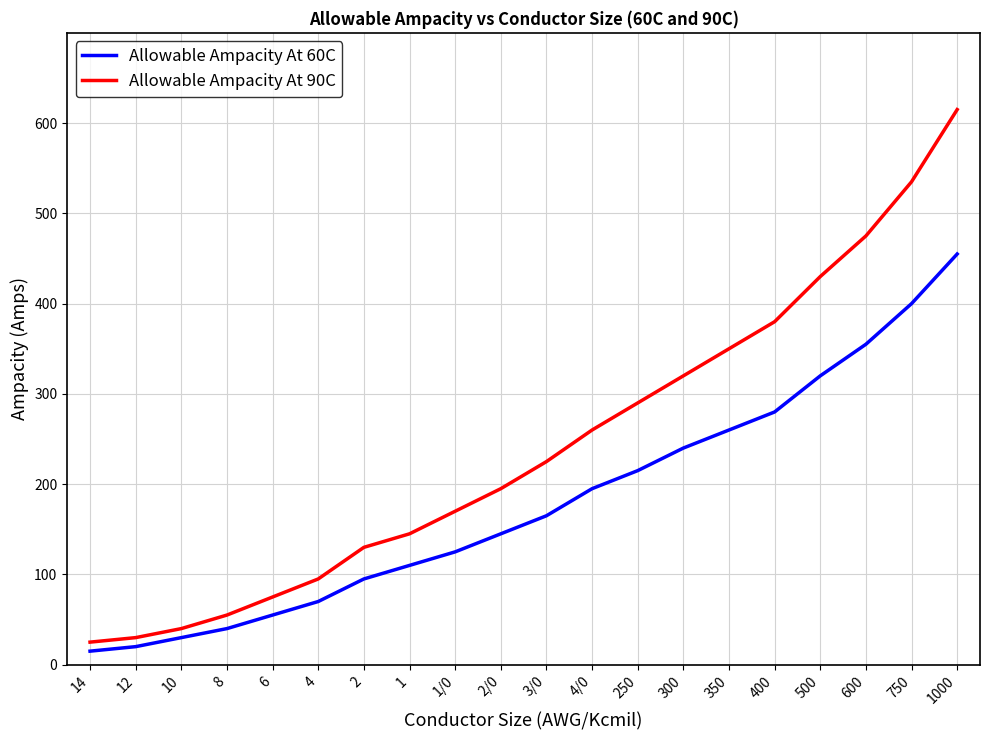

True or false: Allowable Ampacity At 60C has a value of 425 at 400.

False